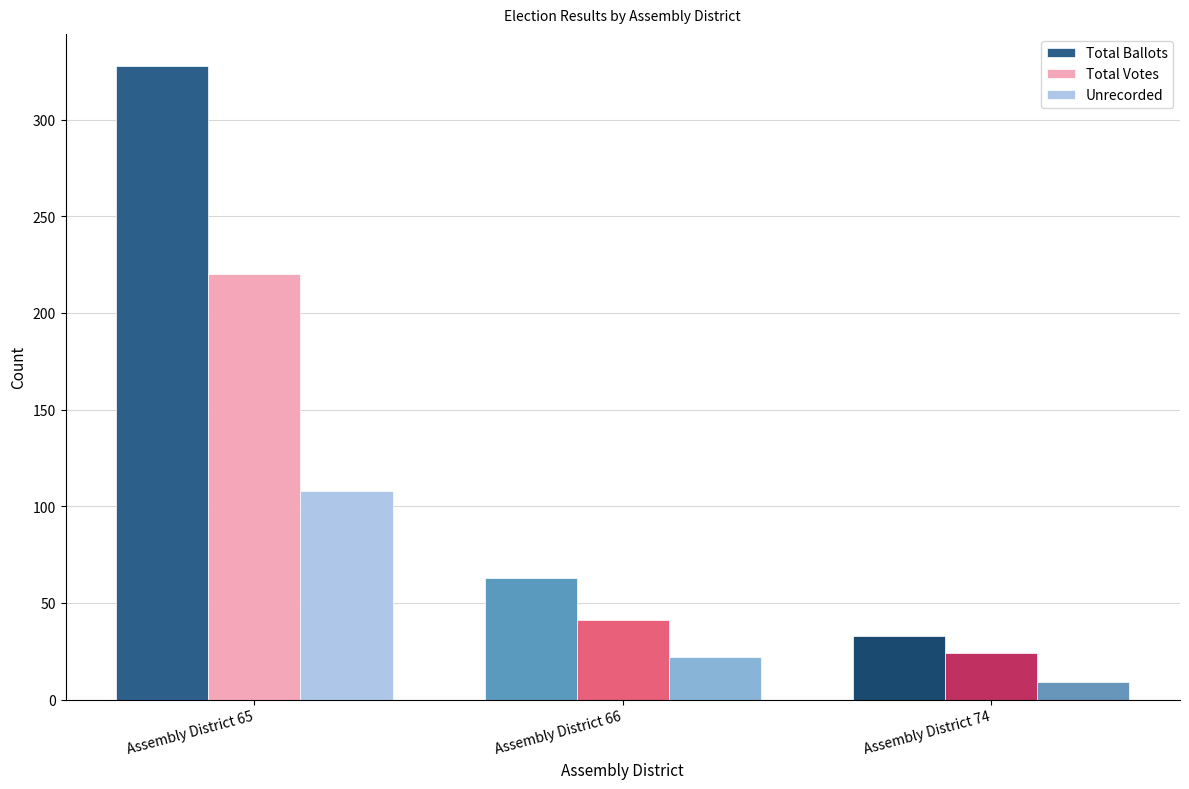

Which series has the largest total across all categories?

Total Ballots